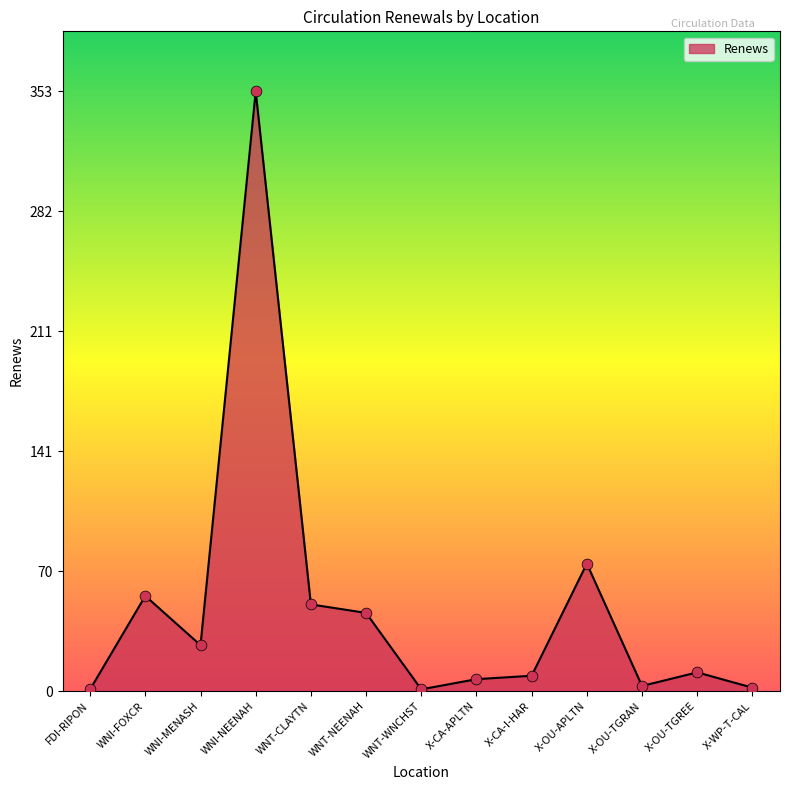

Between FDI-RIPON and WNT-CLAYTN, which is larger?

WNT-CLAYTN